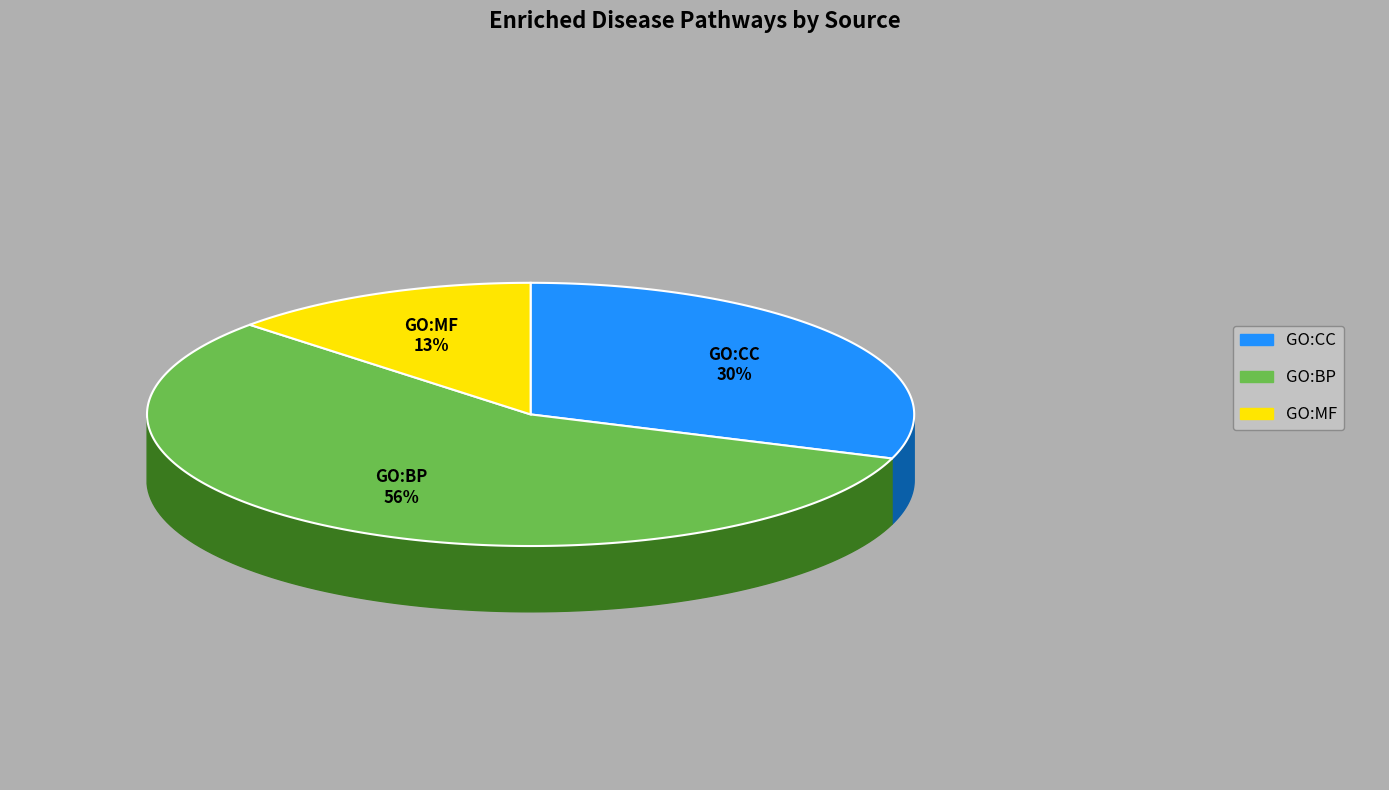

To the nearest percent, what is the difference between the GO:MF and GO:CC slice percentages?

17%